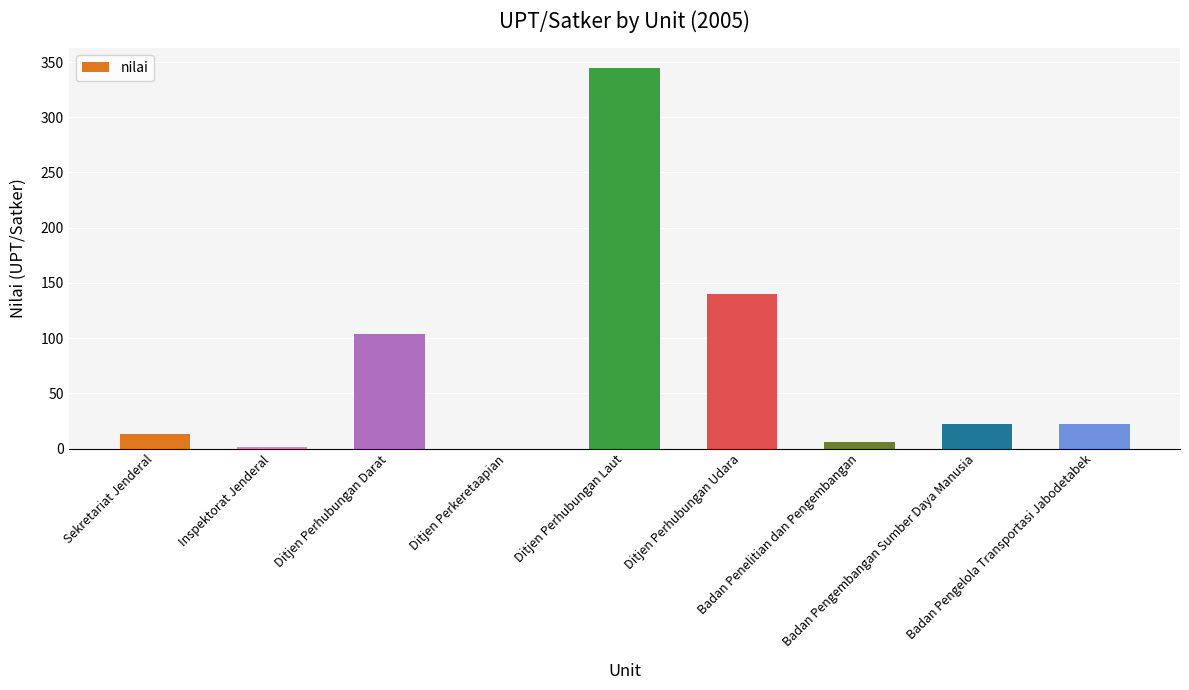

What is the sum of all values?

653